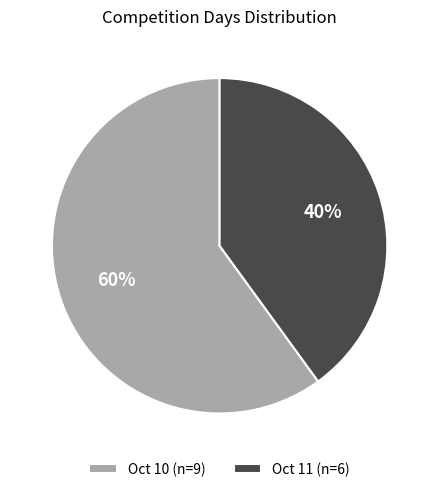

To the nearest percent, what is the average slice percentage?

50%